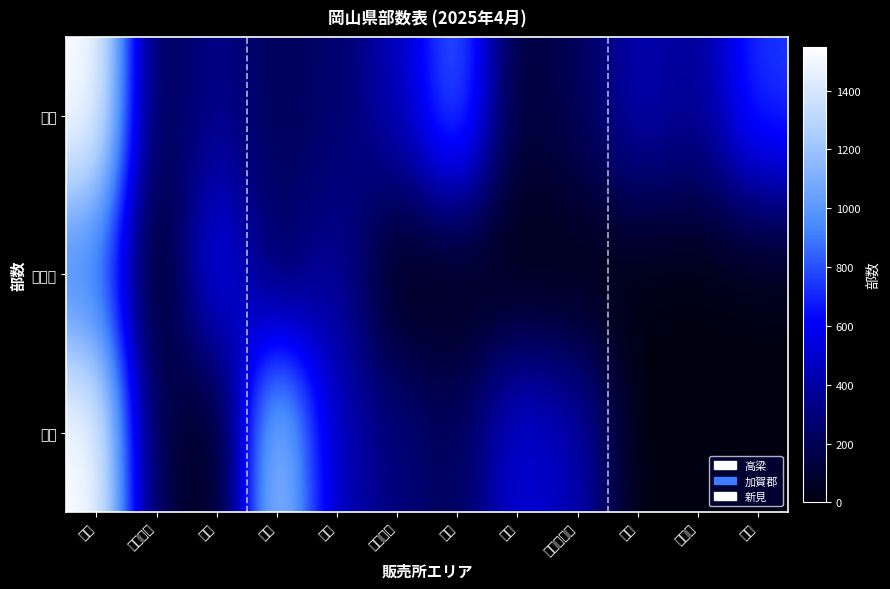

Rank the series by their maximum value, from lowest to highest.

加賀郡, 高梁, 新見